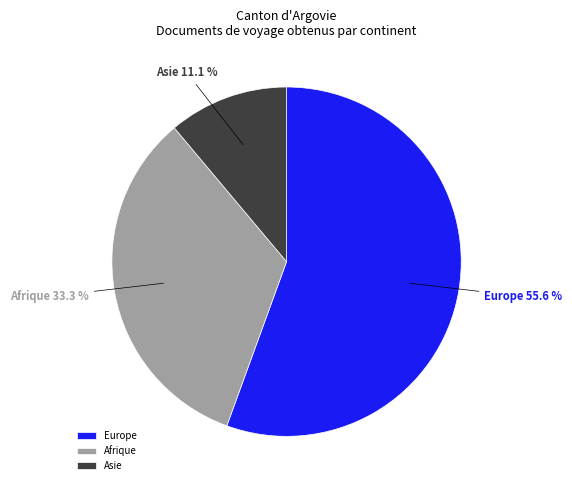

Which slice is the largest?

Europe